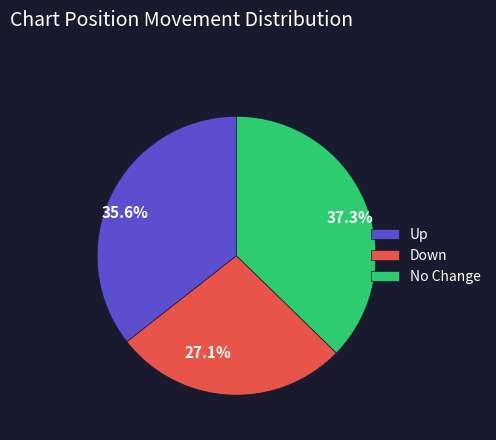

Count the number of slices in the pie.

3